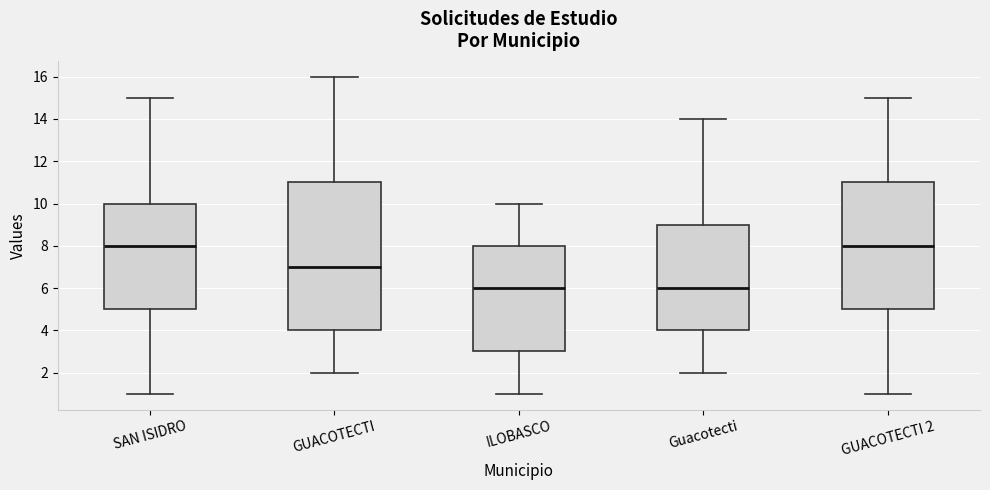

Reading left to right, transcribe this box plot: for each box, give where its median line is, the range the box spans, and where its two whiskers end, as read against the y-axis. The values are not printed on the chart, so give them approximately, as read against the axis.

SAN ISIDRO: median 8, box 5 to 10, whiskers 1 to 15
GUACOTECTI: median 7, box 4 to 11, whiskers 2 to 16
ILOBASCO: median 6, box 3 to 8, whiskers 1 to 10
Guacotecti: median 6, box 4 to 9, whiskers 2 to 14
GUACOTECTI 2: median 8, box 5 to 11, whiskers 1 to 15